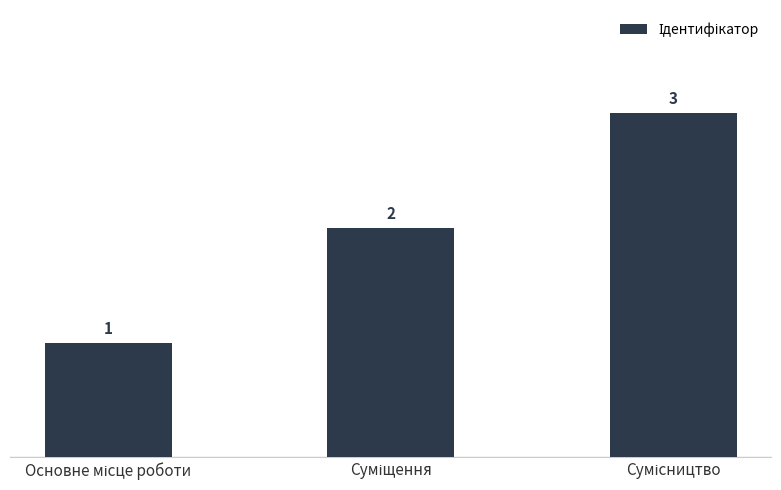

What is the value of the 3rd bar from the left?

3